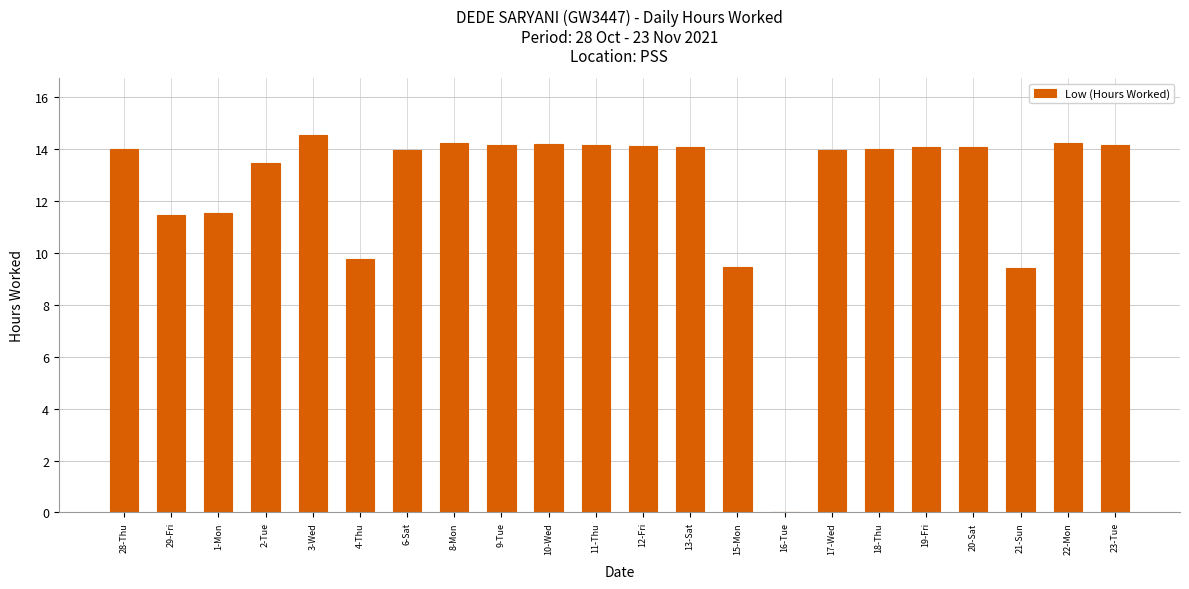

Is it true that the value at 12-Fri is 14.1?

True